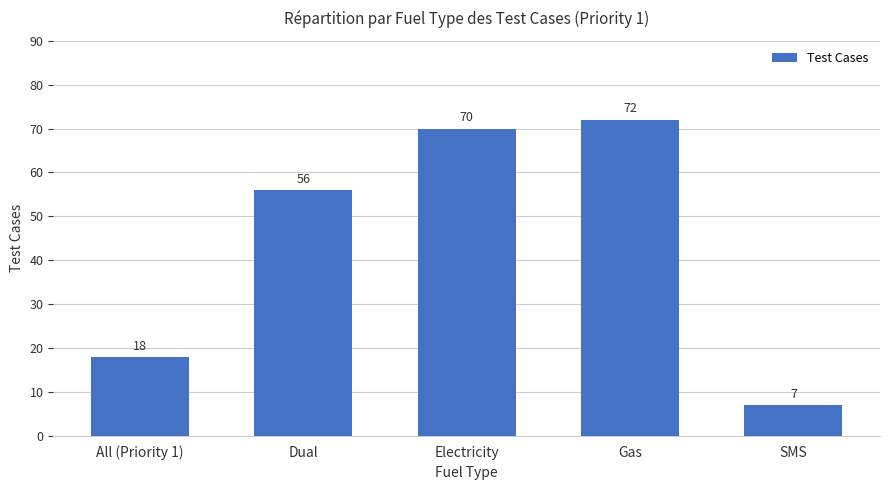

Reading left to right, what are all the values shown in this chart?

All (Priority 1)=18	Dual=56	Electricity=70	Gas=72	SMS=7